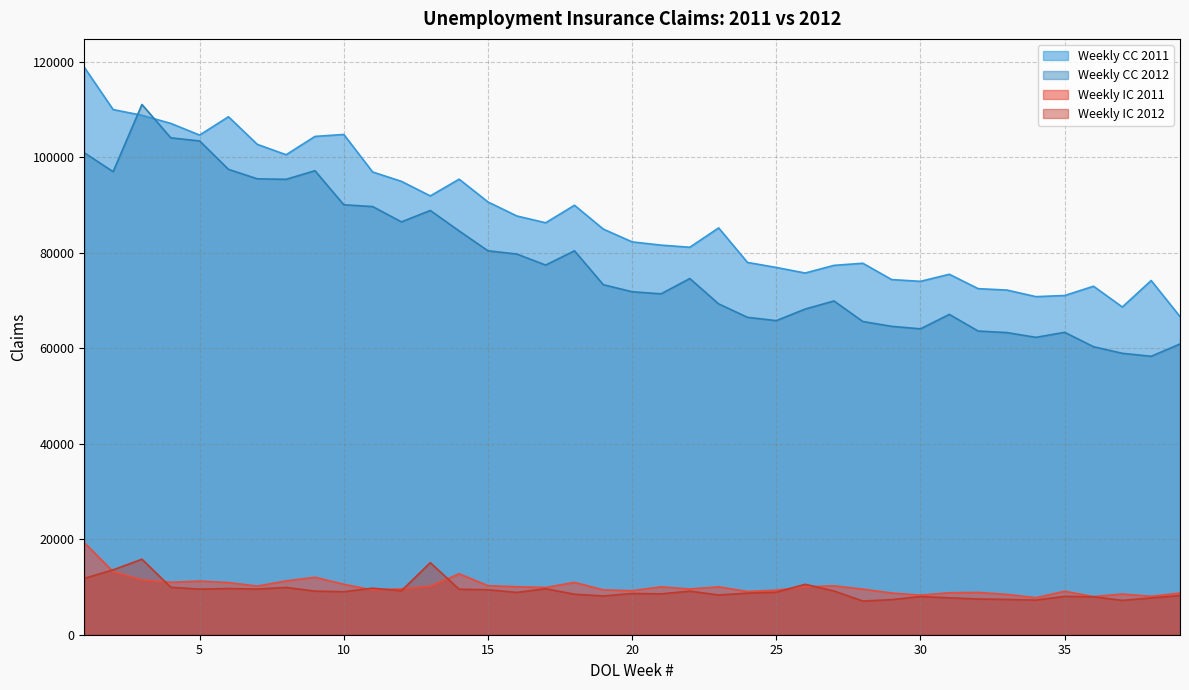

How many values in the Weekly IC 2011 series are below 9881?

19